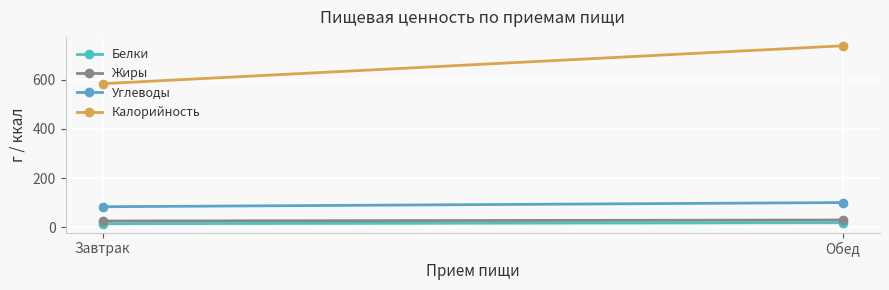

Reading left to right, what are all the values shown in this chart?

Белки: Завтрак=15	Обед=19
Жиры: Завтрак=26	Обед=30
Углеводы: Завтрак=84	Обед=101
Калорийность: Завтрак=584	Обед=738